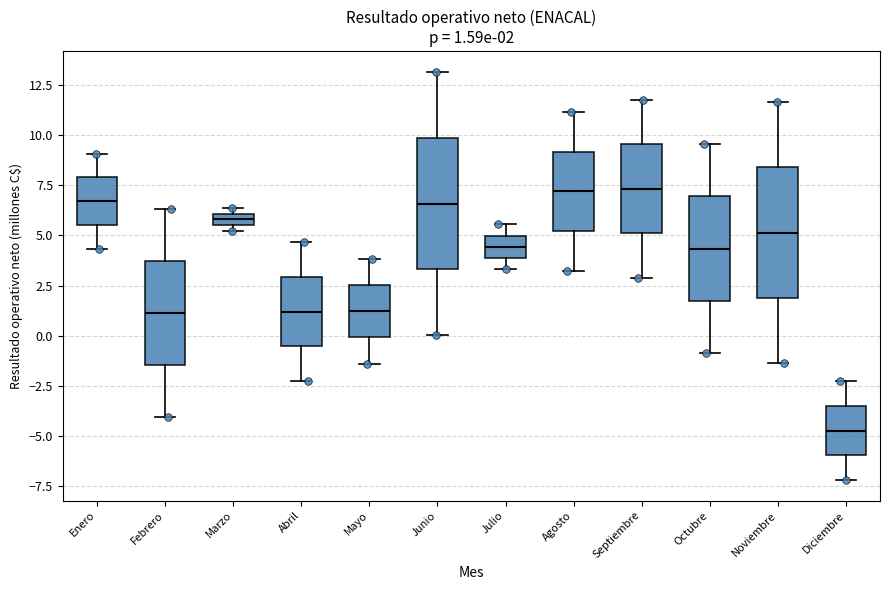

Which box's median line is the lowest?

Diciembre